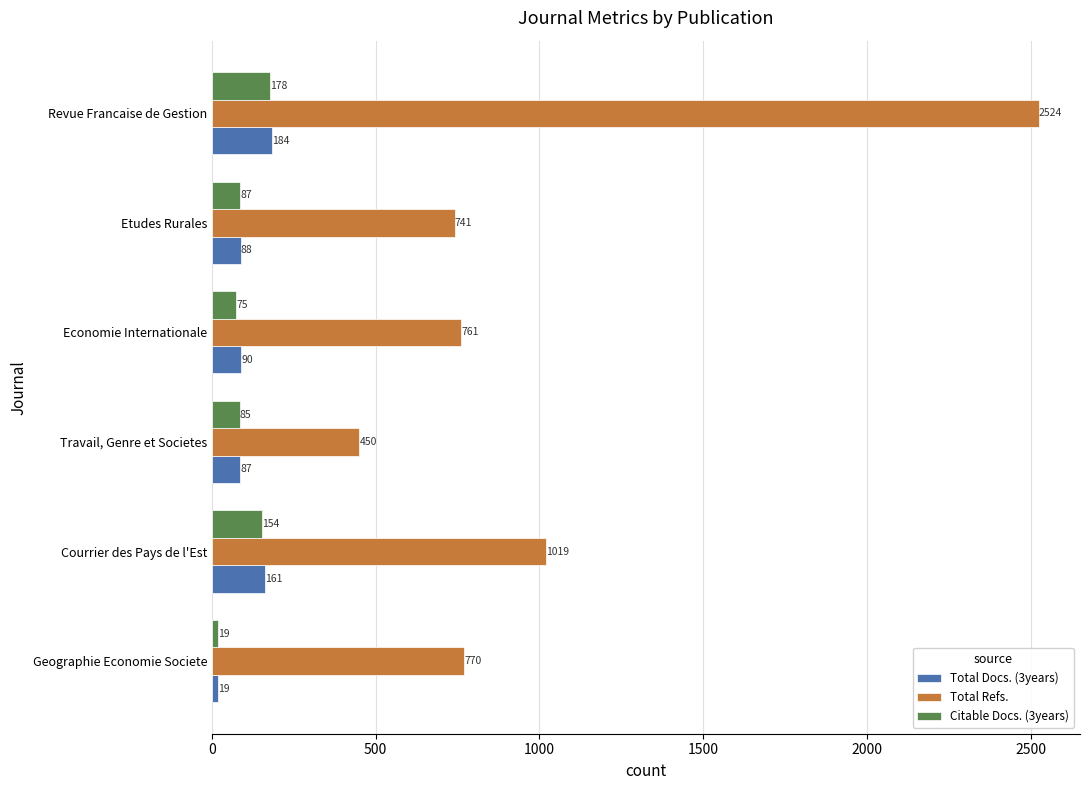

The Citable Docs. (3years) series shows 75 at Economie Internationale. True or false?

True